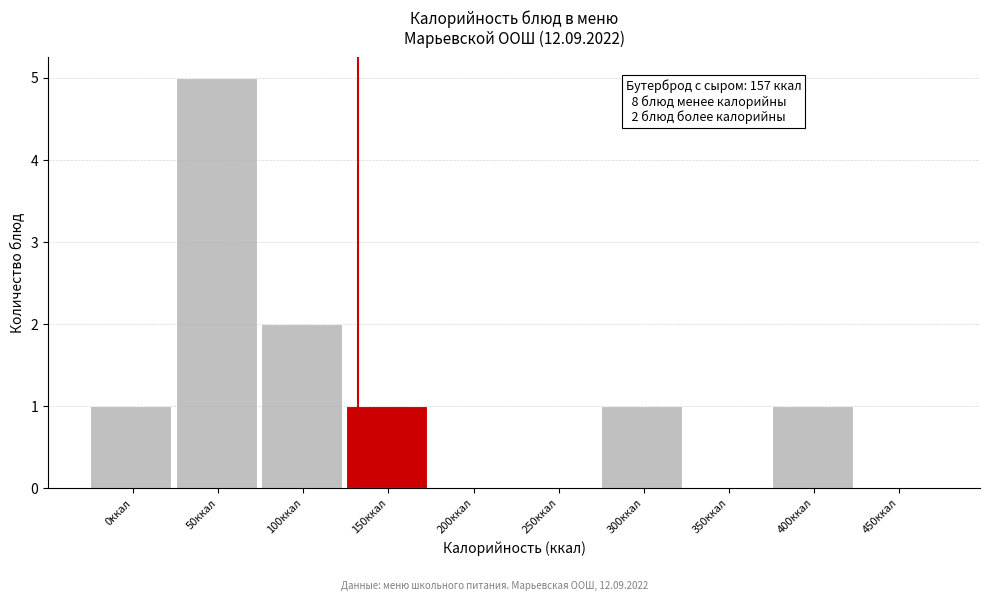

Reading left to right, list all the values displayed in this chart.

0ккал=1	50ккал=5	100ккал=2	150ккал=1	200ккал=0	250ккал=0	300ккал=1	350ккал=0	400ккал=1	450ккал=0